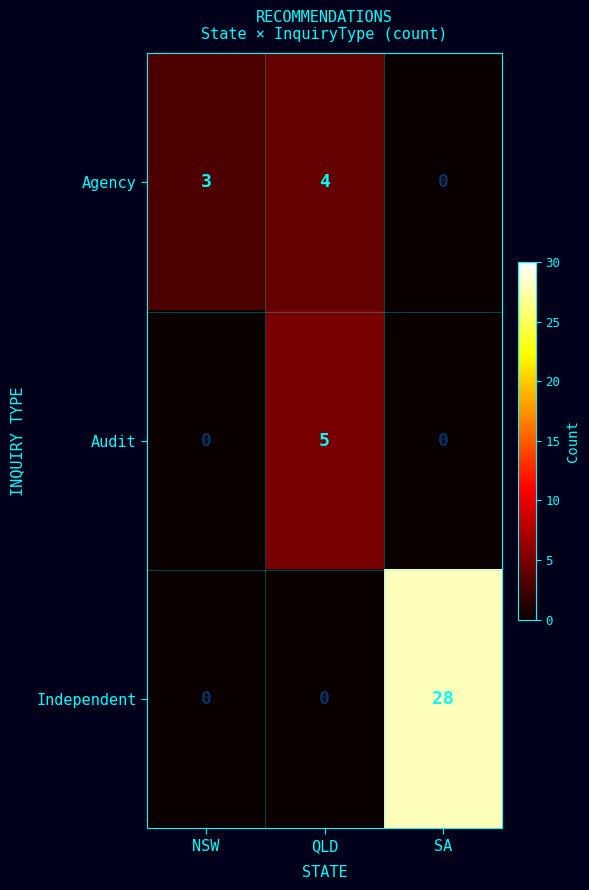

Which category has the highest value across all series?

SA